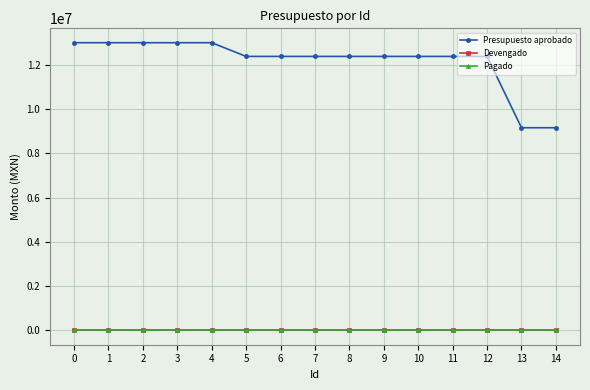

What is the total value across all series at 14?

9156907.8